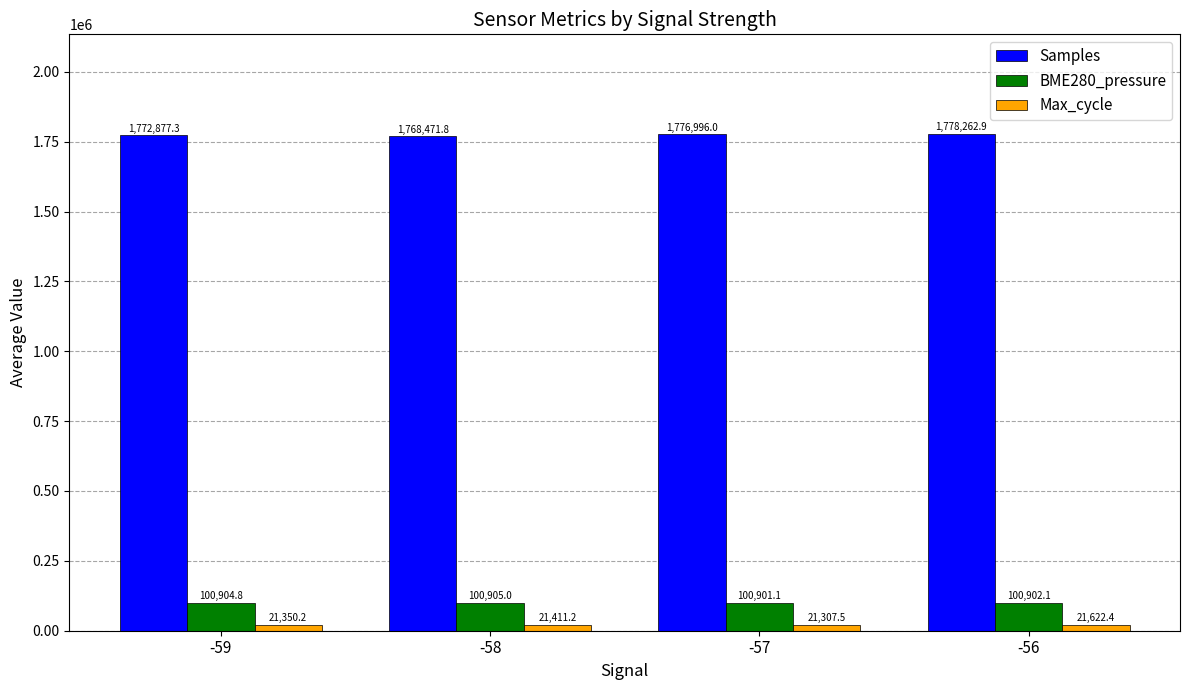

List the series in order of their peak value, lowest first.

Max_cycle, BME280_pressure, Samples